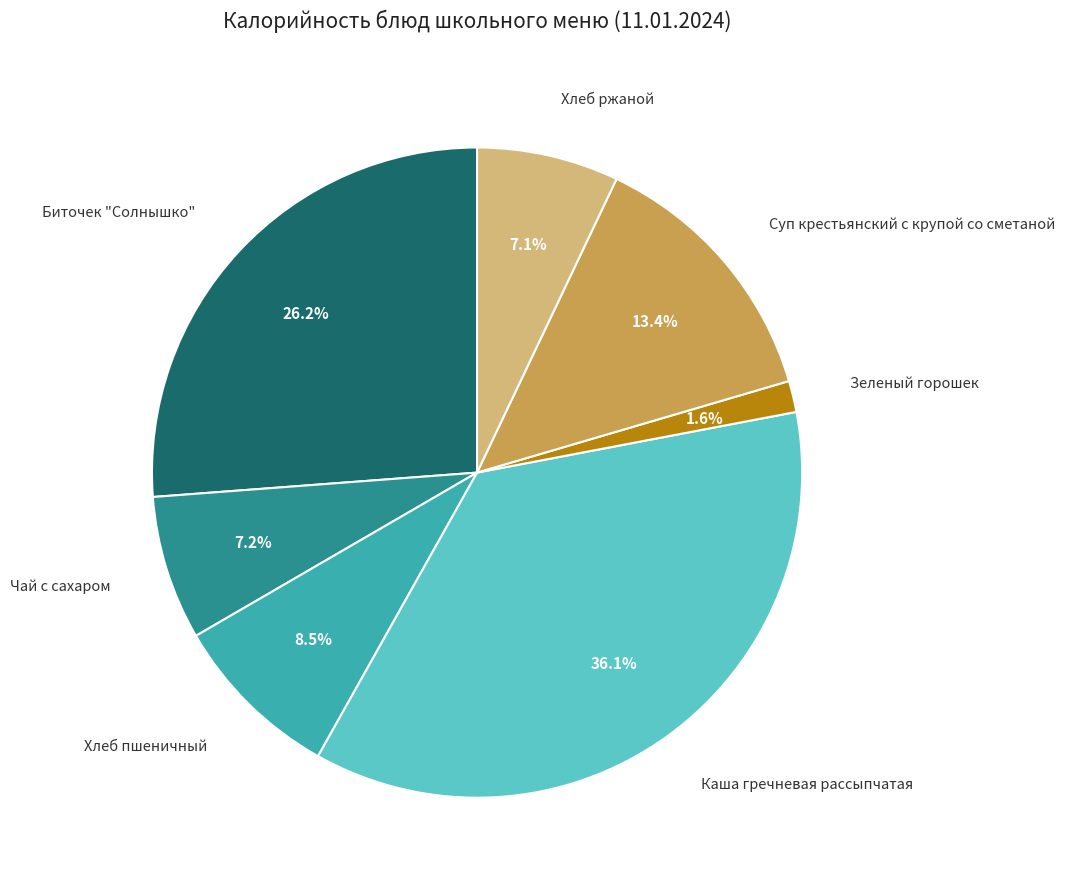

How many segments does this pie chart have?

7